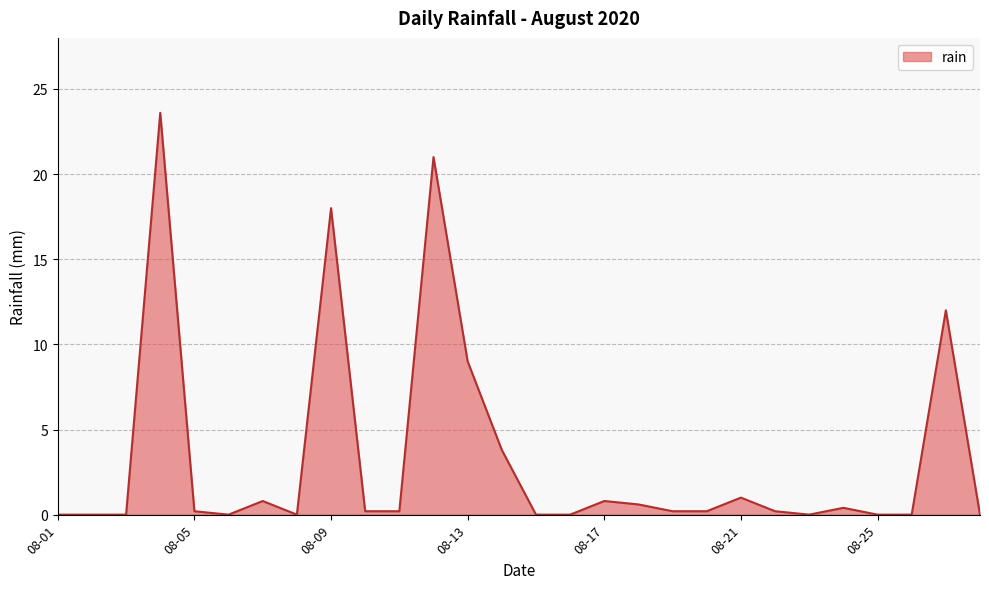

What is the maximum value shown in the chart?

23.6